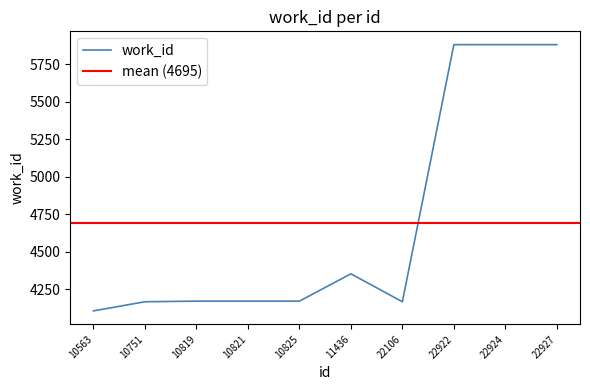

How many interior local peaks (higher than both neighbors) does the data have?

1